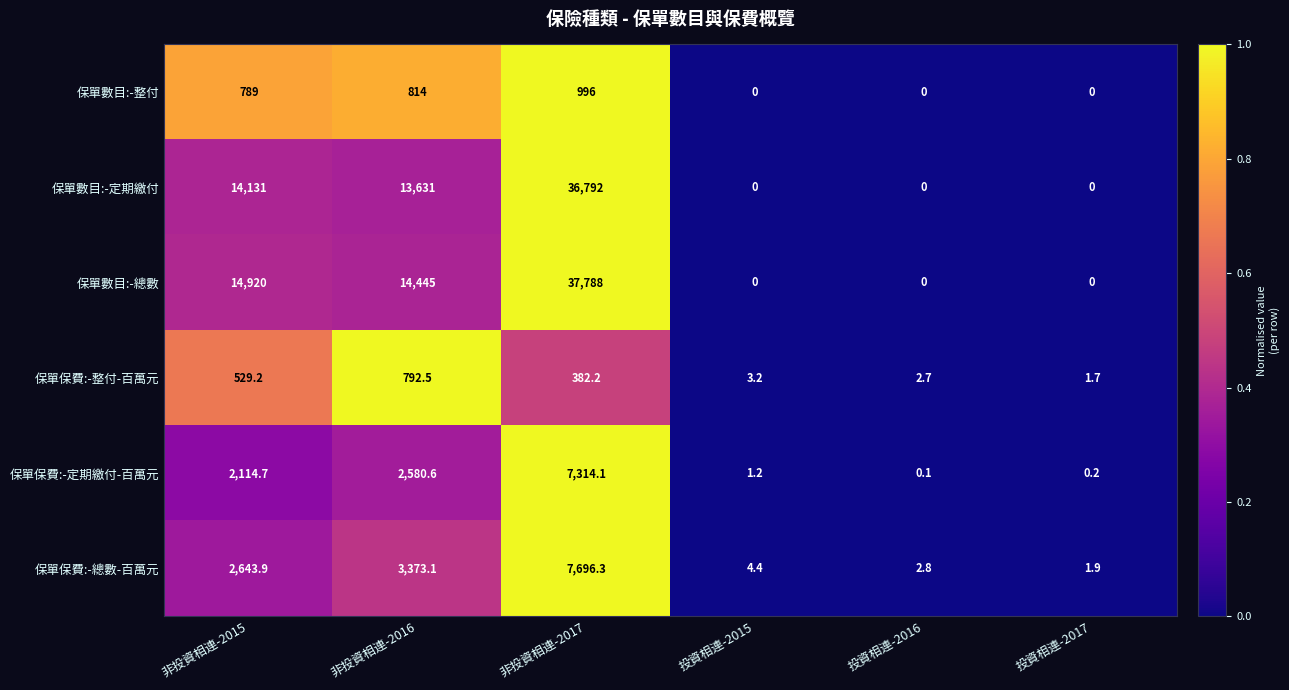

Read the 保單保費:-定期繳付-百萬元 value at 非投資相連-2017.

7314.1